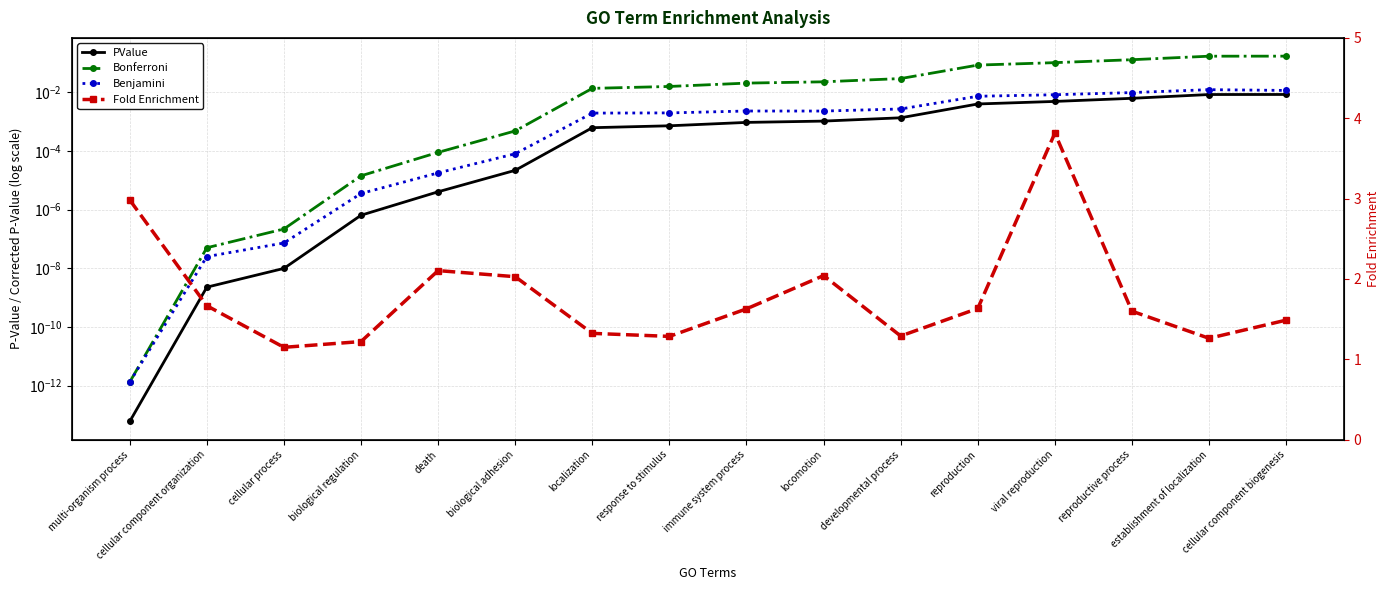

True or false: Fold Enrichment and Benjamini cross at least once.

False